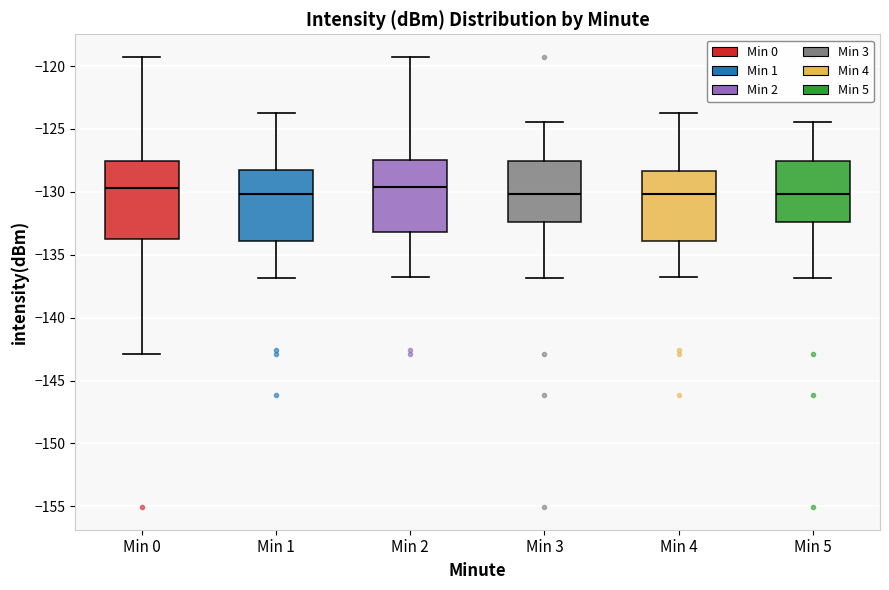

Reading left to right, transcribe this box plot: for each box, give where its median line is, the range the box spans, and where its two whiskers end, as read against the y-axis. The values are not printed on the chart, so give them approximately, as read against the axis.

Min 0: median -129.5, box -134.0 to -127.5, whiskers -143.0 to -119.5
Min 1: median -130.0, box -134.0 to -128.5, whiskers -137.0 to -123.5
Min 2: median -129.5, box -133.0 to -127.5, whiskers -137.0 to -119.5
Min 3: median -130.0, box -132.5 to -127.5, whiskers -137.0 to -124.5
Min 4: median -130.0, box -134.0 to -128.5, whiskers -137.0 to -123.5
Min 5: median -130.0, box -132.5 to -127.5, whiskers -137.0 to -124.5